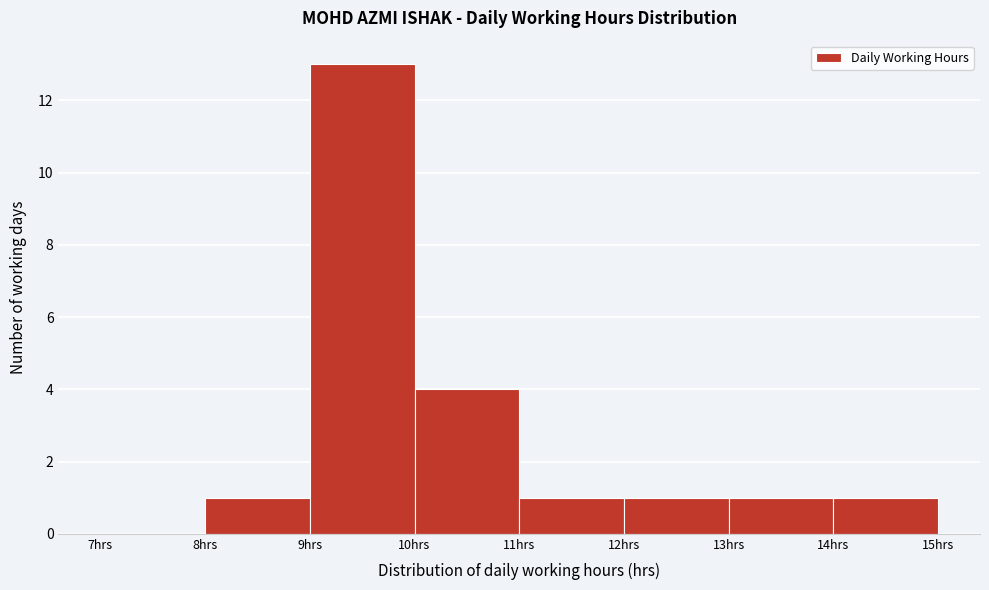

Reading left to right, transcribe this chart: for each bar, give the range it covers on the x-axis and its height. The values are not printed on the chart, so give them approximately, as read against the axis.

7 to 8: 0
8 to 9: 1
9 to 10: 13
10 to 11: 4
11 to 12: 1
12 to 13: 1
13 to 14: 1
14 to 15: 1